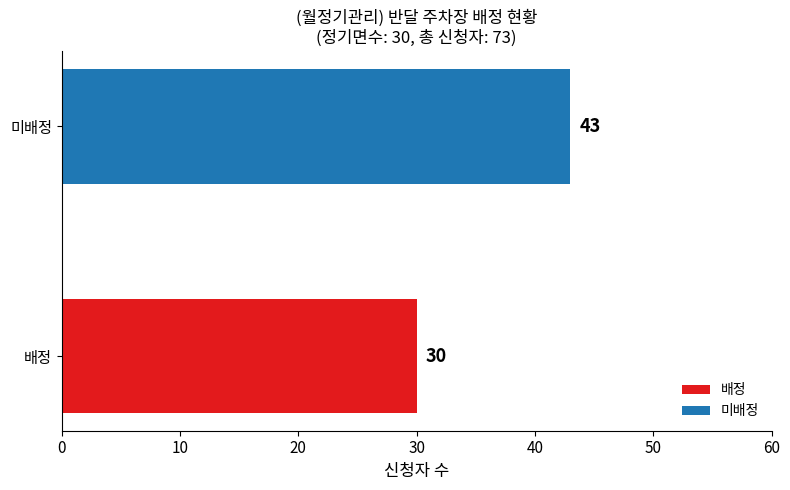

Which category has the lowest value across all series?

배정